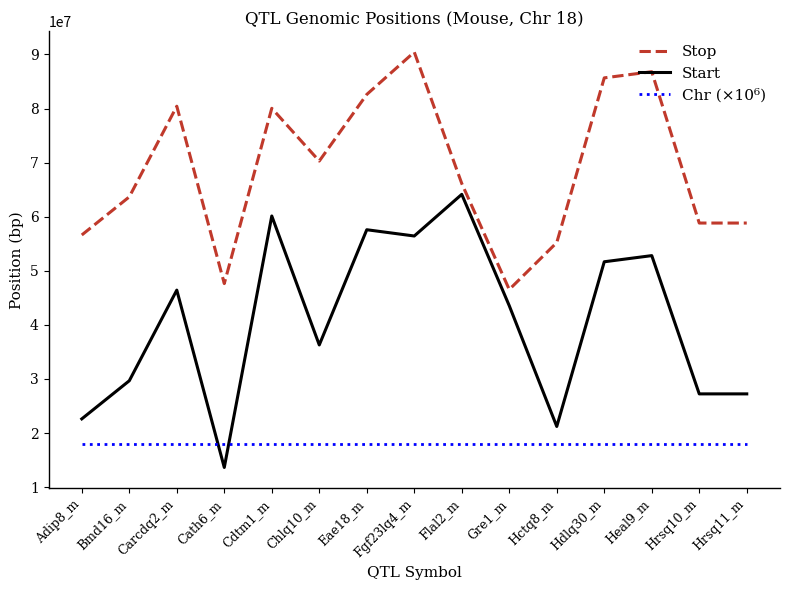

What is the average value of the Chr (×10⁶) series?

18000000